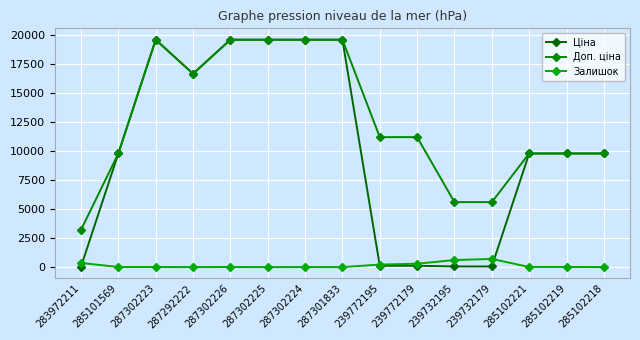

At which label does Залишок first exceed 7?

283972211